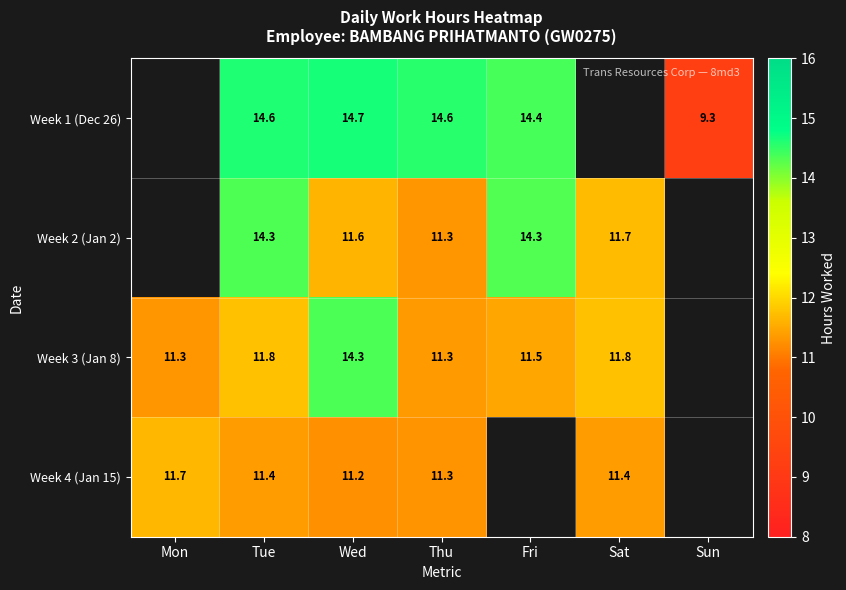

Rank the series at Tue from lowest to highest value.

Week 4 (Jan 15), Week 3 (Jan 8), Week 2 (Jan 2), Week 1 (Dec 26)